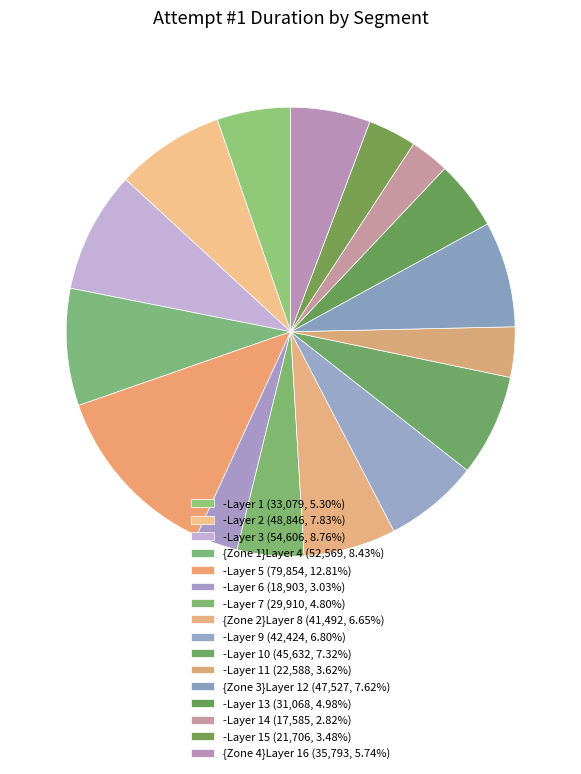

Does any single category account for the majority?

No